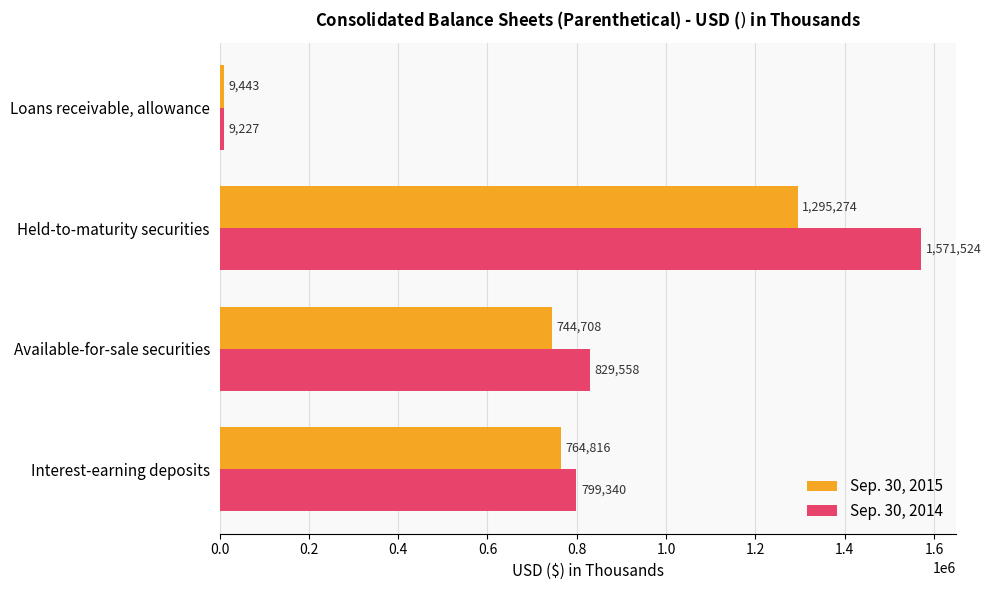

Which series has the largest total across all categories?

Sep. 30, 2014